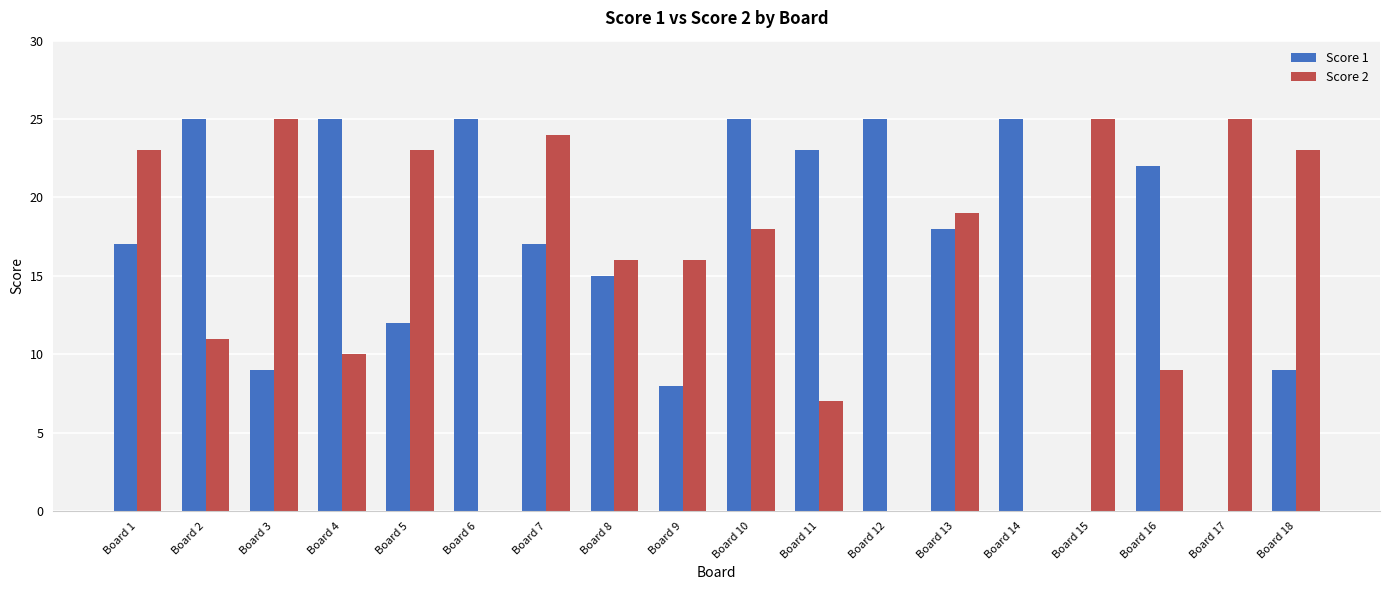

The Score 1 series shows 6 at Board 7. True or false?

False